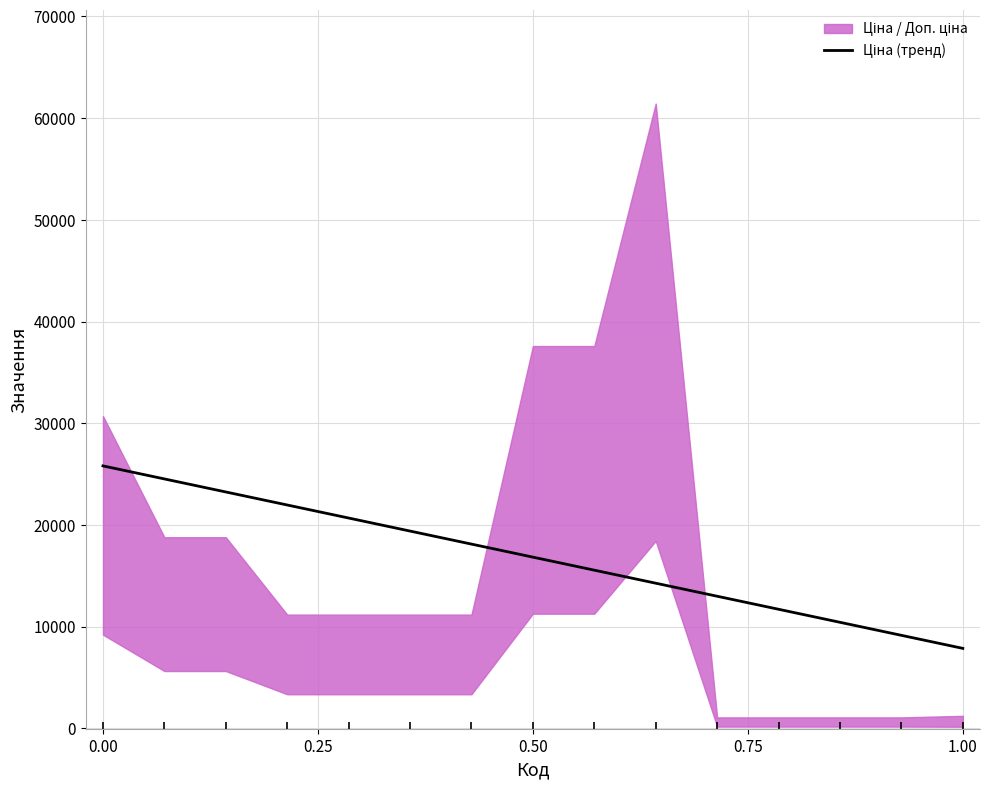

What is the difference between the maximum and minimum values?

17940.6